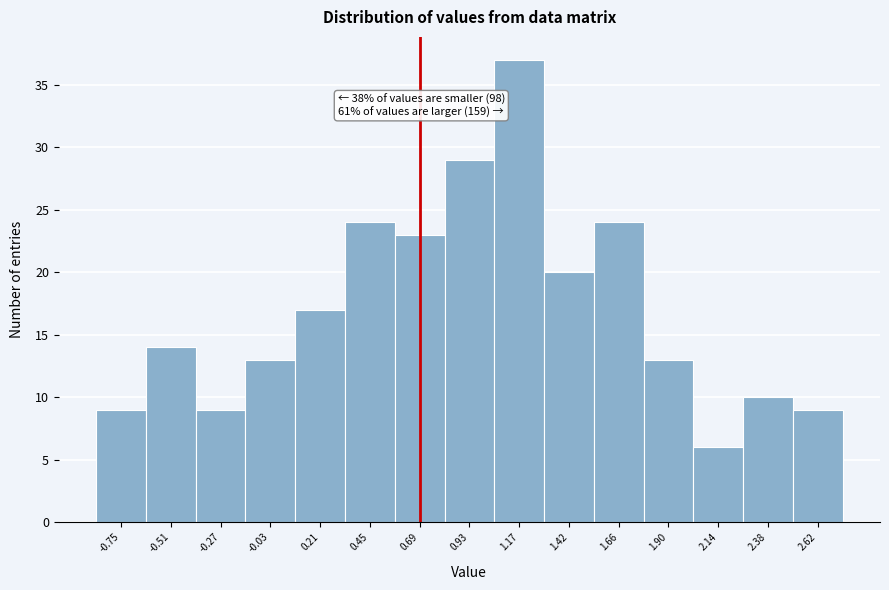

Which range on the x-axis has the tallest bar?

1.05 to 1.30